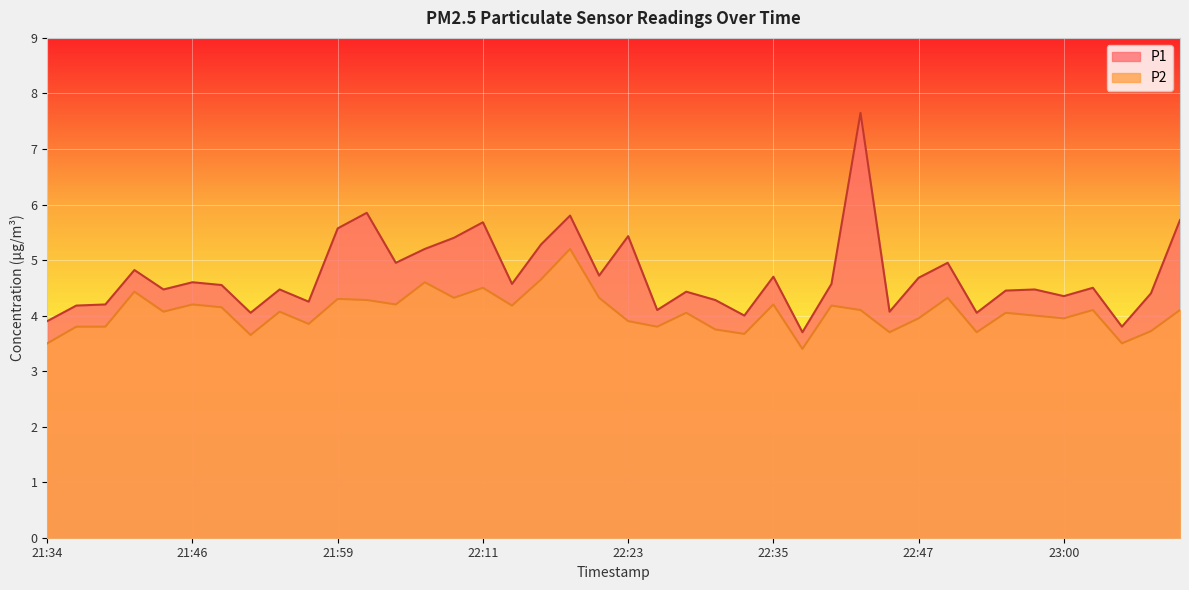

Which series changed the most between 22:42 and 22:57?

P1